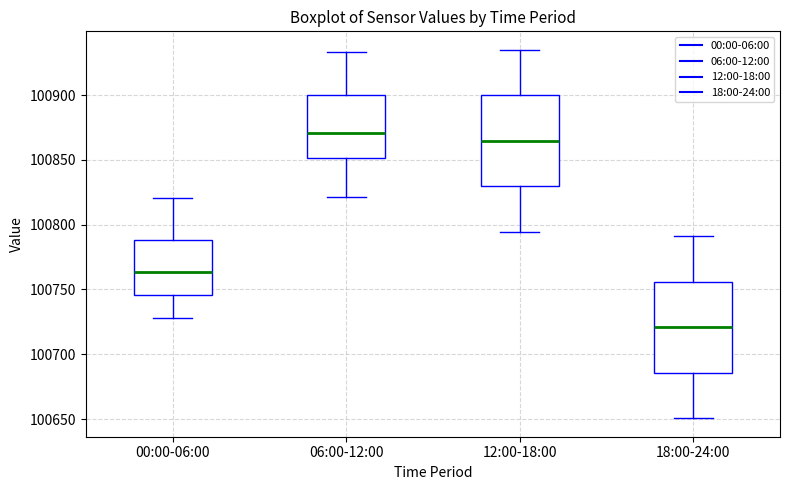

Reading left to right, read every box against the y-axis: the position of its median line, the range the box covers, and the ends of its whiskers. The values are not printed on the chart, so give them approximately, as read against the axis.

00:00-06:00: median 100765, box 100745 to 100790, whiskers 100730 to 100820
06:00-12:00: median 100870, box 100850 to 100900, whiskers 100820 to 100935
12:00-18:00: median 100865, box 100830 to 100900, whiskers 100795 to 100935
18:00-24:00: median 100720, box 100685 to 100755, whiskers 100650 to 100790